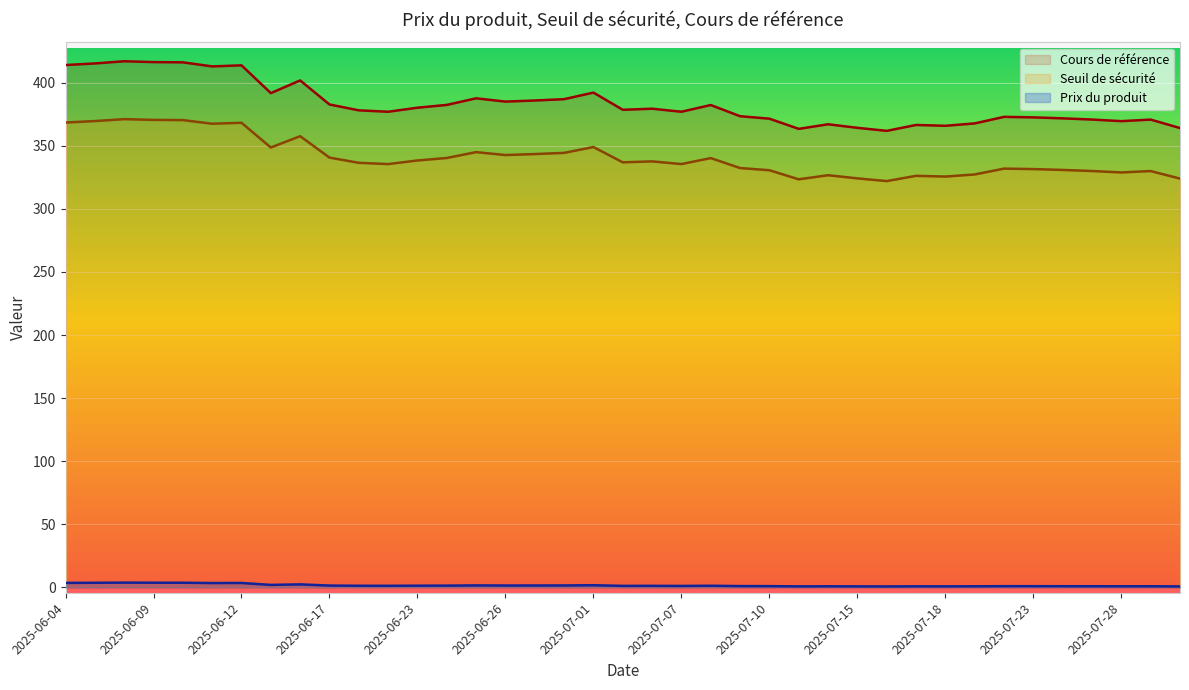

How many lines are shown in the chart?

3